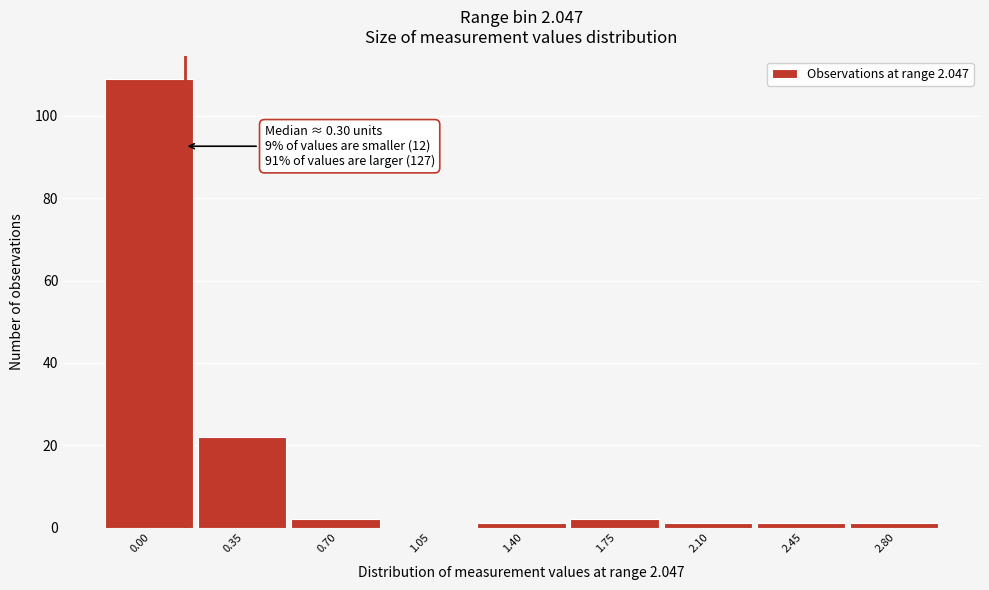

Reading right to left, what are all the values shown in this chart?

2.80=1	2.45=1	2.10=1	1.75=2	1.40=1	1.05=0	0.70=2	0.35=22	0.00=109